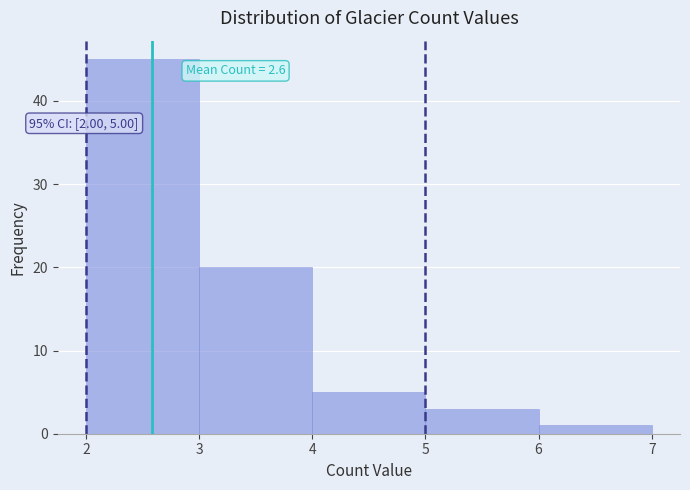

Which range on the x-axis has the tallest bar?

2 to 3